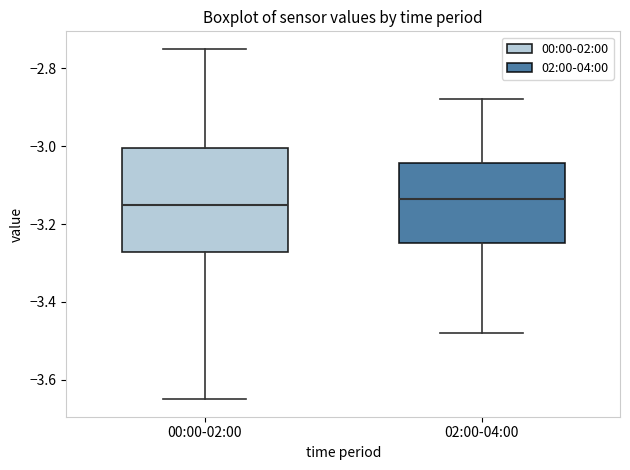

Reading left to right, read every box against the y-axis: the position of its median line, the range the box covers, and the ends of its whiskers. The values are not printed on the chart, so give them approximately, as read against the axis.

00:00-02:00: median -3.14, box -3.28 to -3.00, whiskers -3.64 to -2.74
02:00-04:00: median -3.14, box -3.24 to -3.04, whiskers -3.48 to -2.88